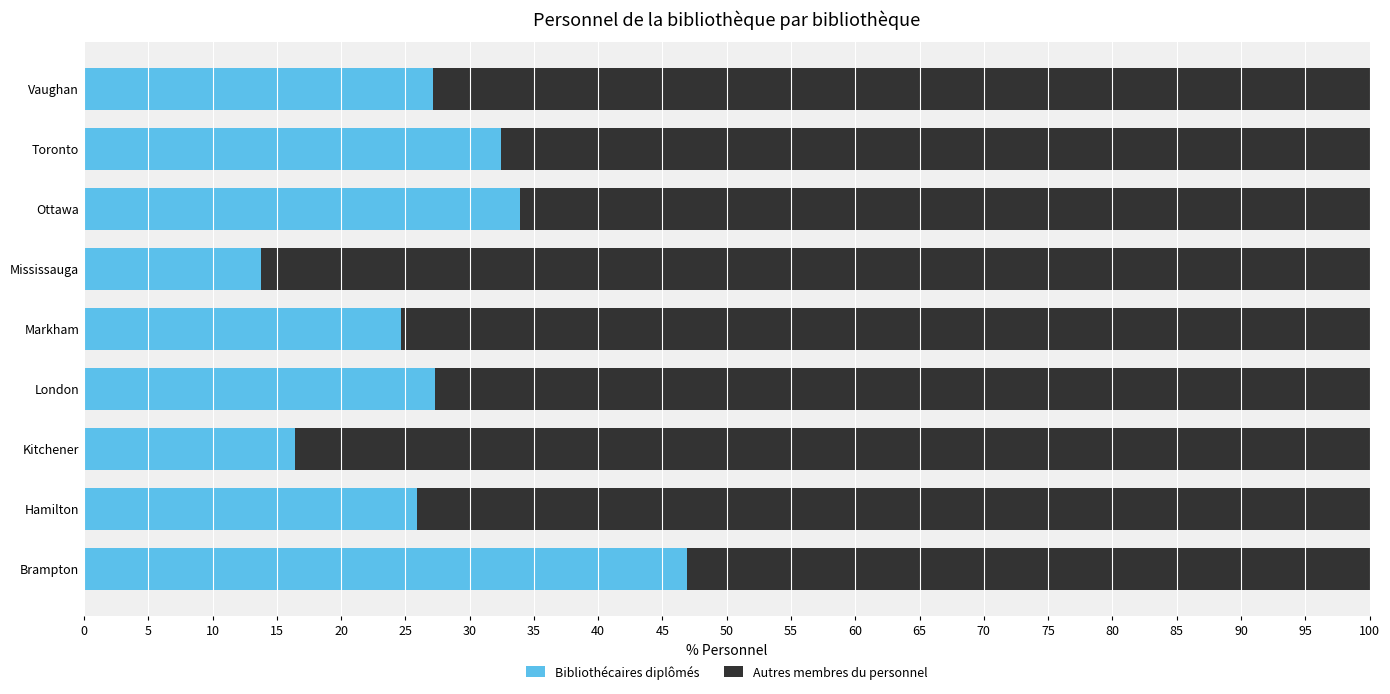

The Bibliothécaires diplômés series shows 16.4 at Kitchener. True or false?

True